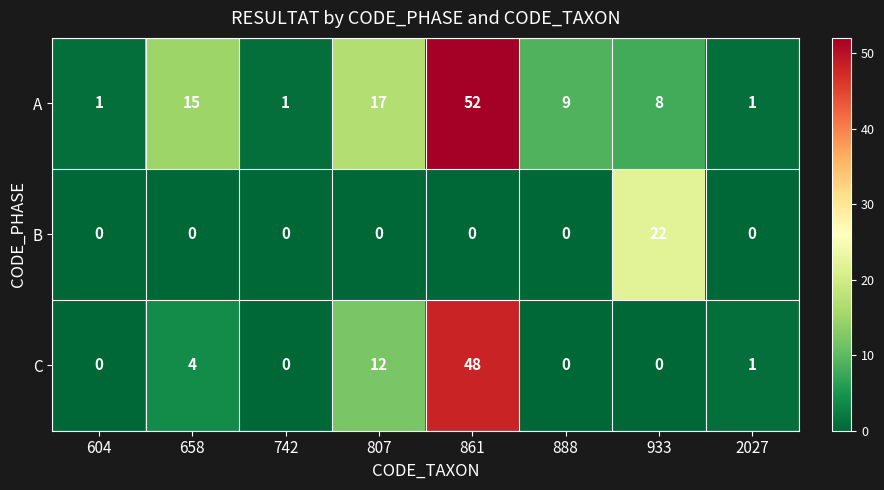

The A series shows 16 at 861. True or false?

False